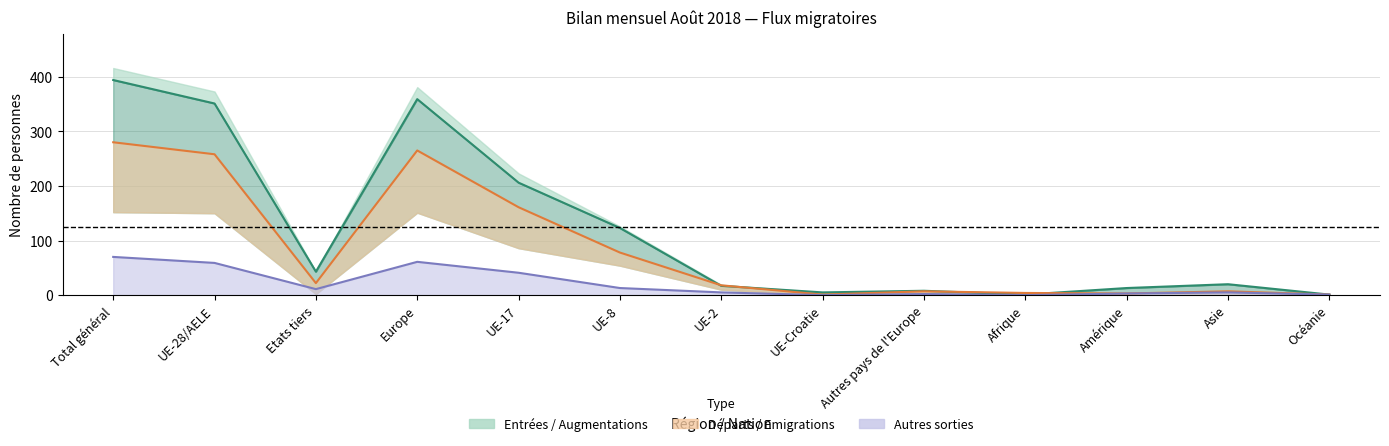

Between Afrique and Amérique, which series saw the biggest shift?

Total entrées (afflux)